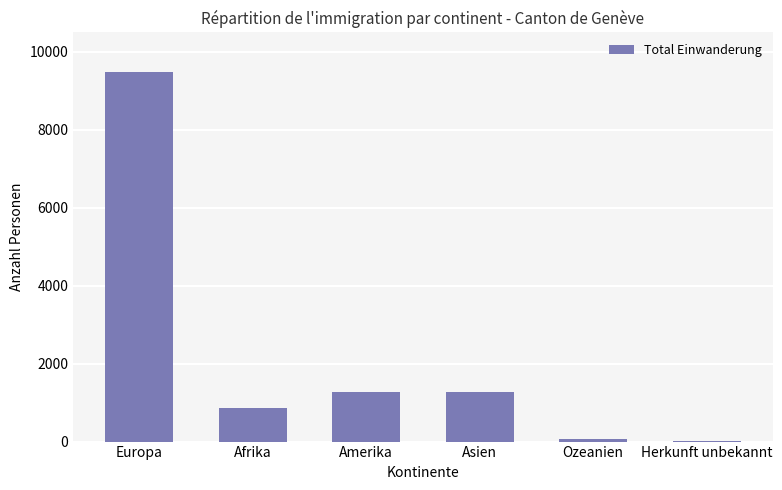

The value at Afrika is 445. True or false?

False